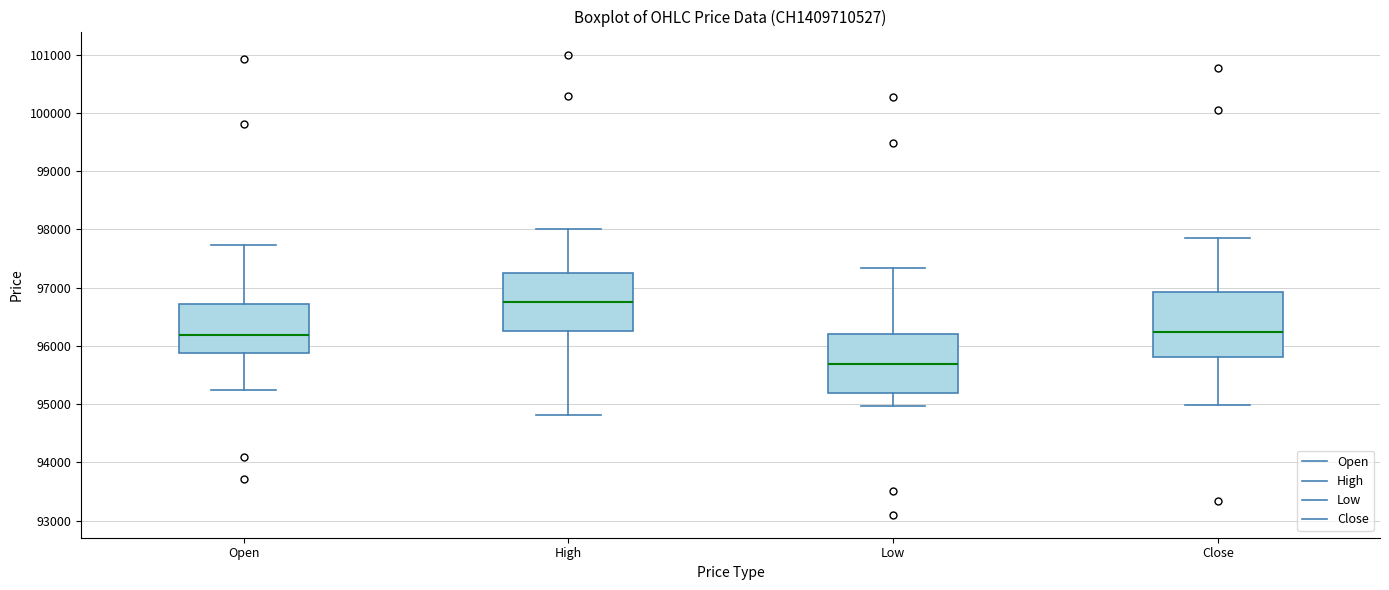

Reading left to right, read every box against the y-axis: the position of its median line, the range the box covers, and the ends of its whiskers. The values are not printed on the chart, so give them approximately, as read against the axis.

Open: median 96200, box 95900 to 96700, whiskers 95200 to 97700
High: median 96800, box 96200 to 97300, whiskers 94800 to 98000
Low: median 95700, box 95200 to 96200, whiskers 95000 to 97300
Close: median 96200, box 95800 to 96900, whiskers 95000 to 97900